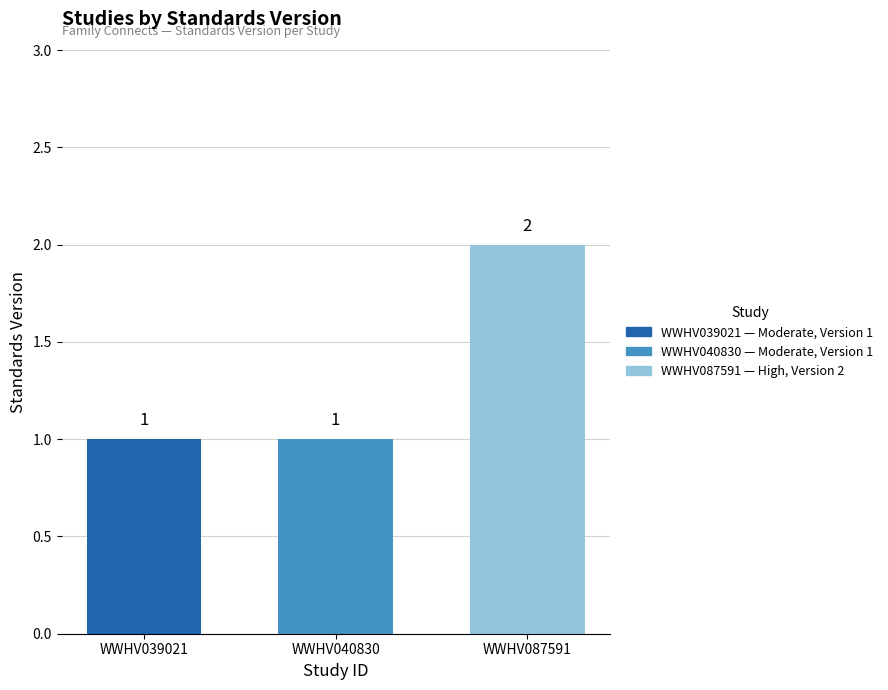

Does the chart contain stacked bars?

No